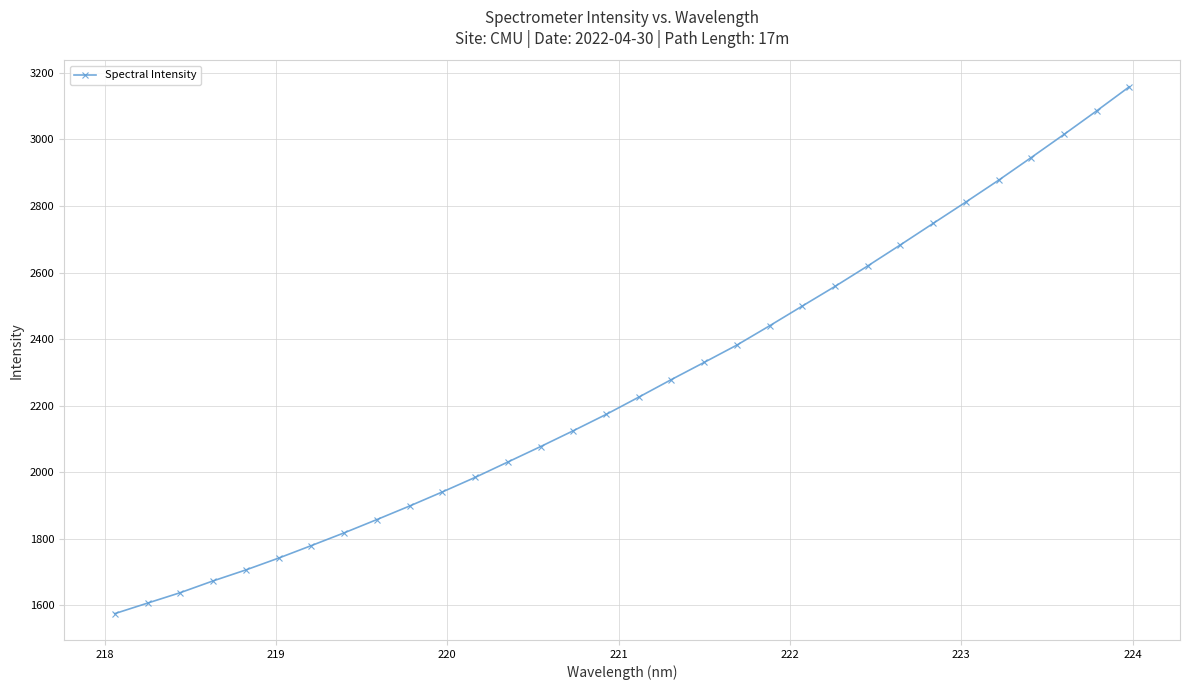

What is the minimum value shown in the chart?

1574.8